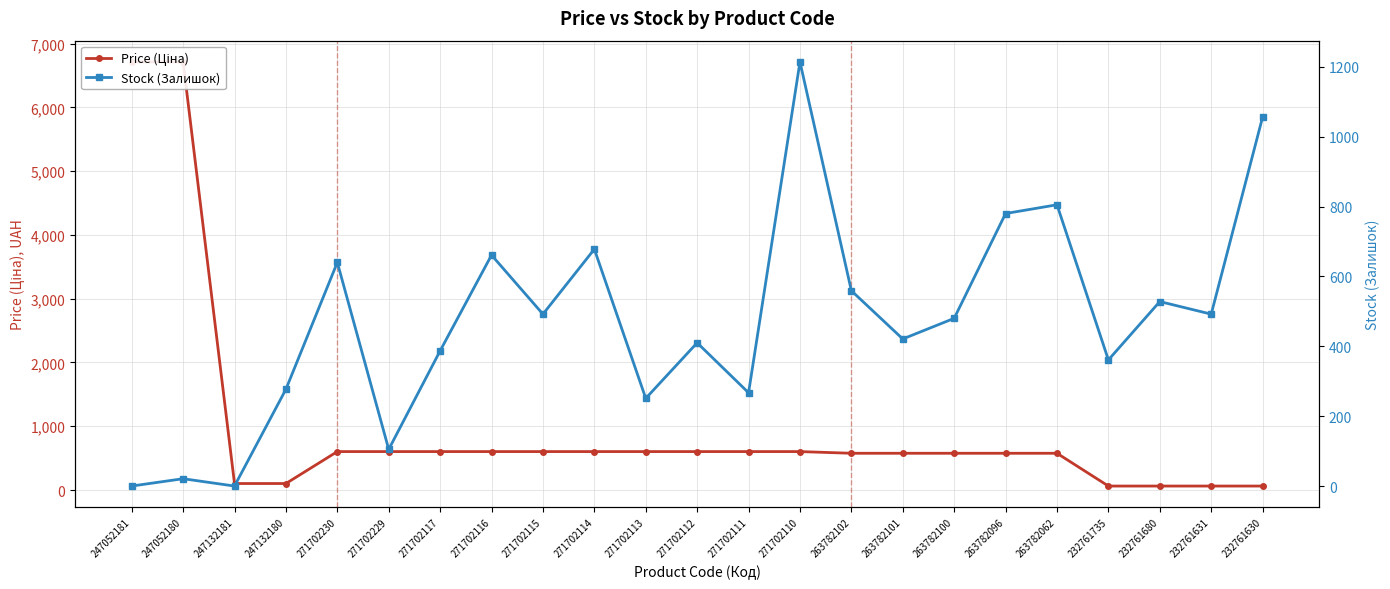

What is the maximum value shown in the chart?

6713.0